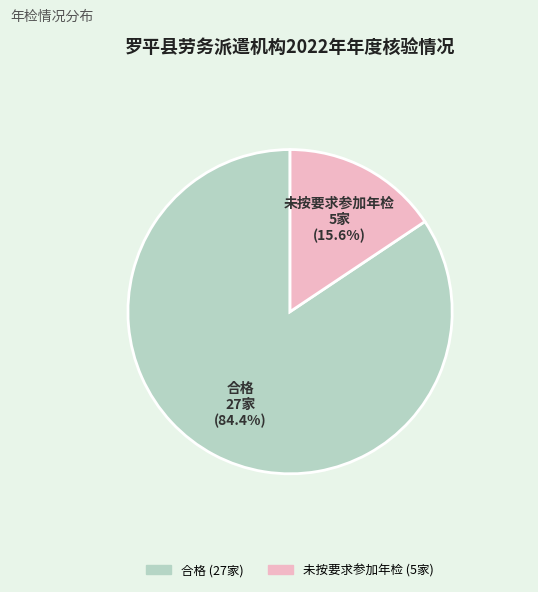

Between 未按要求参加年检 and 合格, which is larger?

合格